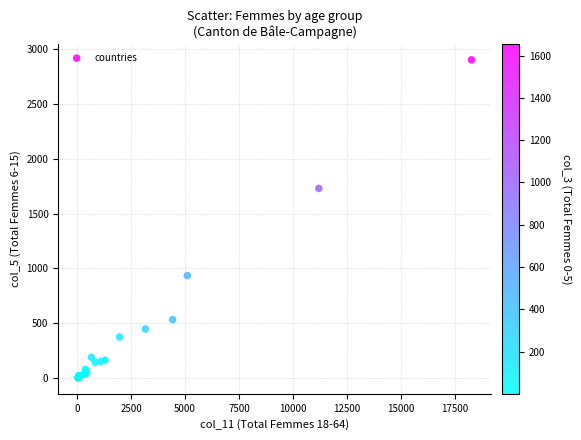

What Y value in the scatter plot is closest to 1452?

1730